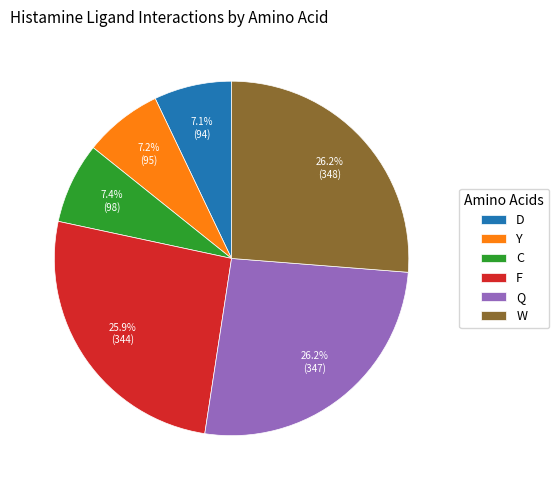

To the nearest percent, what portion does F represent?

26%